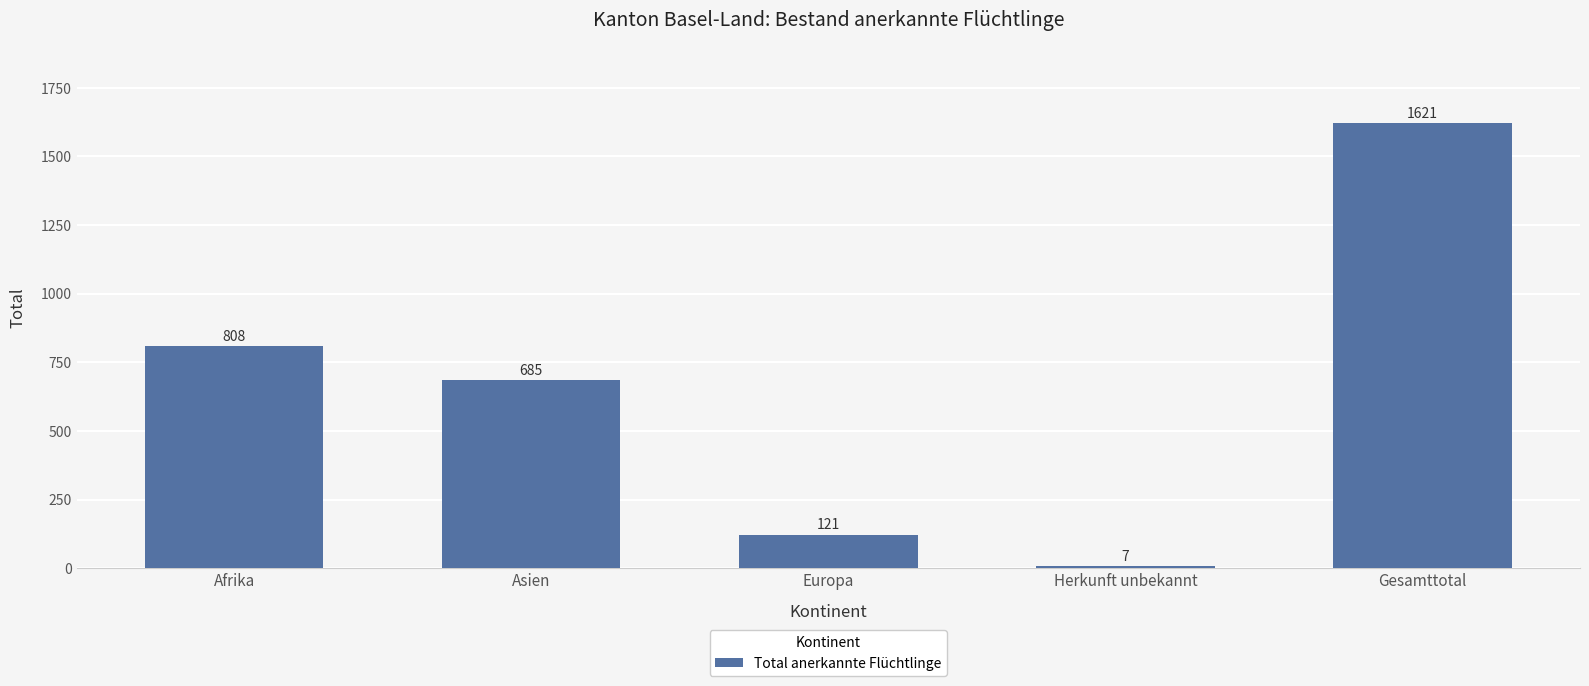

Reading left to right, list all the values displayed in this chart.

808	685	121	7	1621